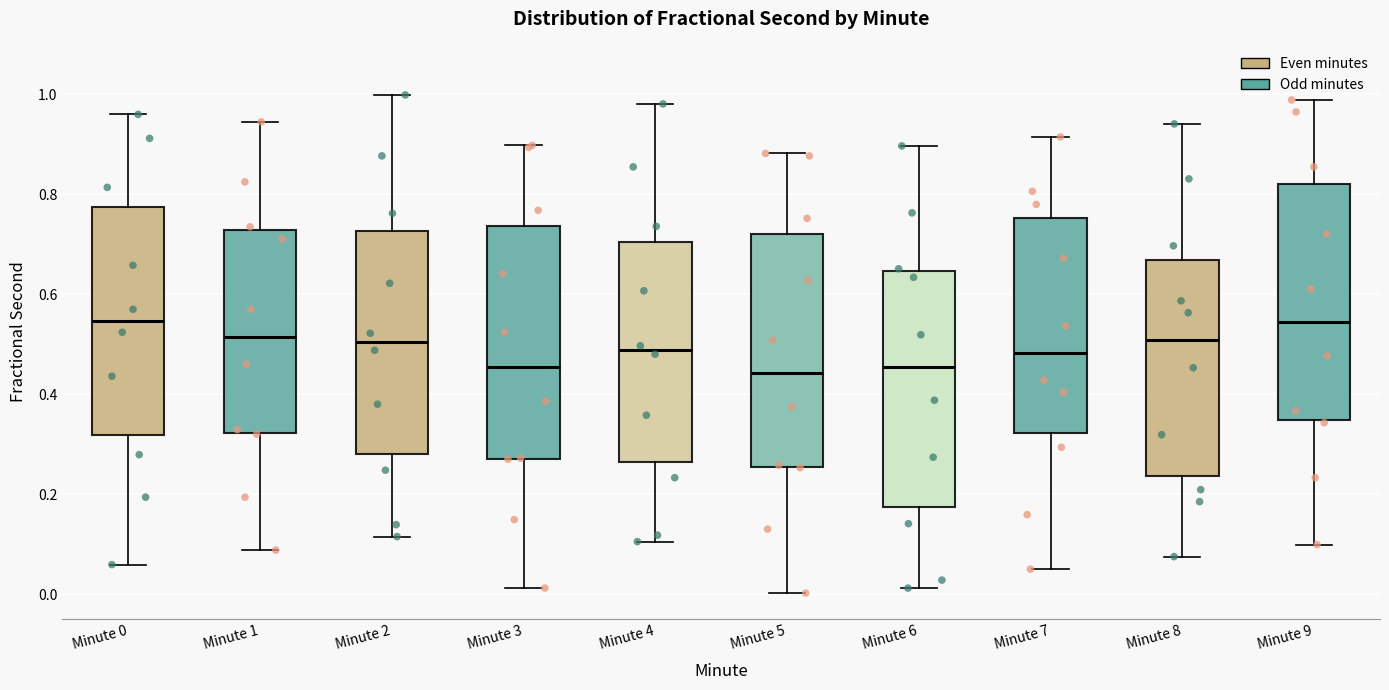

Reading left to right, transcribe this box plot: for each box, give where its median line is, the range the box spans, and where its two whiskers end, as read against the y-axis. The values are not printed on the chart, so give them approximately, as read against the axis.

Minute 0: median 0.54, box 0.32 to 0.78, whiskers 0.06 to 0.96
Minute 1: median 0.52, box 0.32 to 0.72, whiskers 0.08 to 0.94
Minute 2: median 0.50, box 0.28 to 0.72, whiskers 0.12 to 1.00
Minute 3: median 0.46, box 0.28 to 0.74, whiskers 0.02 to 0.90
Minute 4: median 0.48, box 0.26 to 0.70, whiskers 0.10 to 0.98
Minute 5: median 0.44, box 0.26 to 0.72, whiskers 0.00 to 0.88
Minute 6: median 0.46, box 0.18 to 0.64, whiskers 0.02 to 0.90
Minute 7: median 0.48, box 0.32 to 0.76, whiskers 0.06 to 0.92
Minute 8: median 0.50, box 0.24 to 0.66, whiskers 0.08 to 0.94
Minute 9: median 0.54, box 0.34 to 0.82, whiskers 0.10 to 0.98